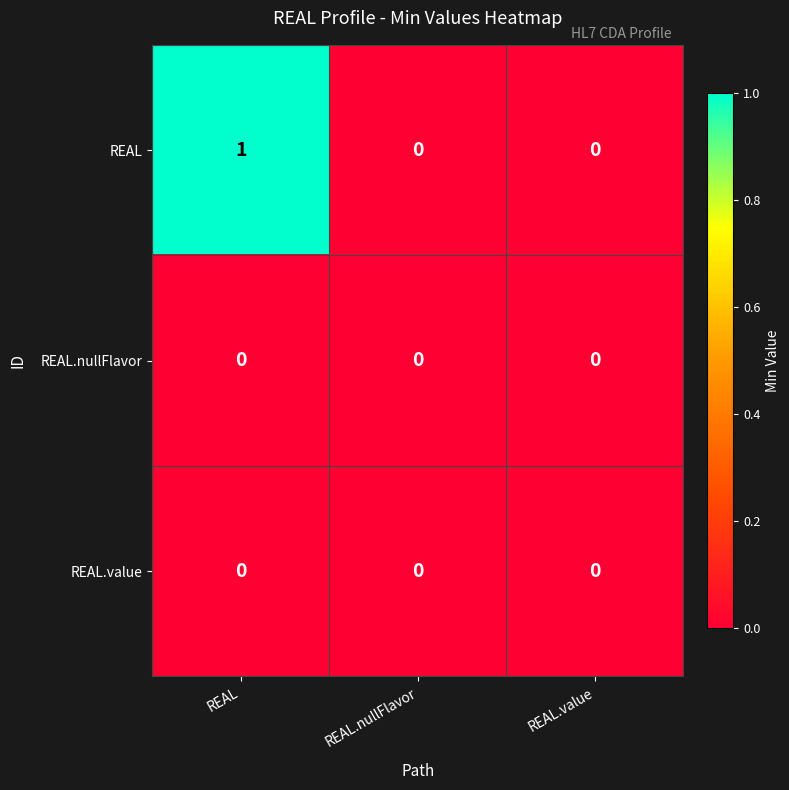

What is the total value across all series at REAL?

1